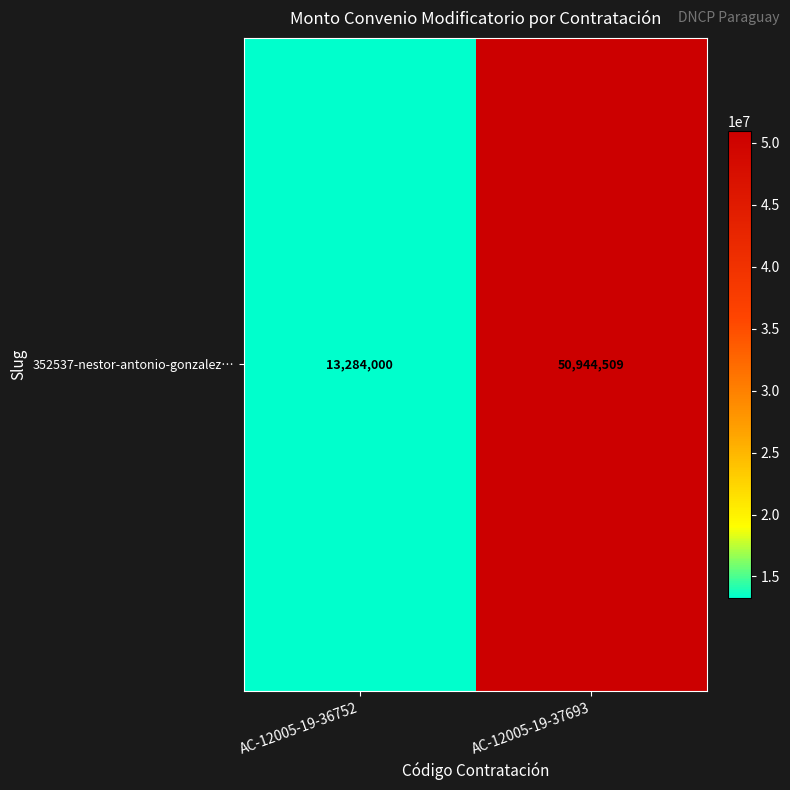

Reading left to right, transcribe all the data shown in this chart.

13284000	50944509